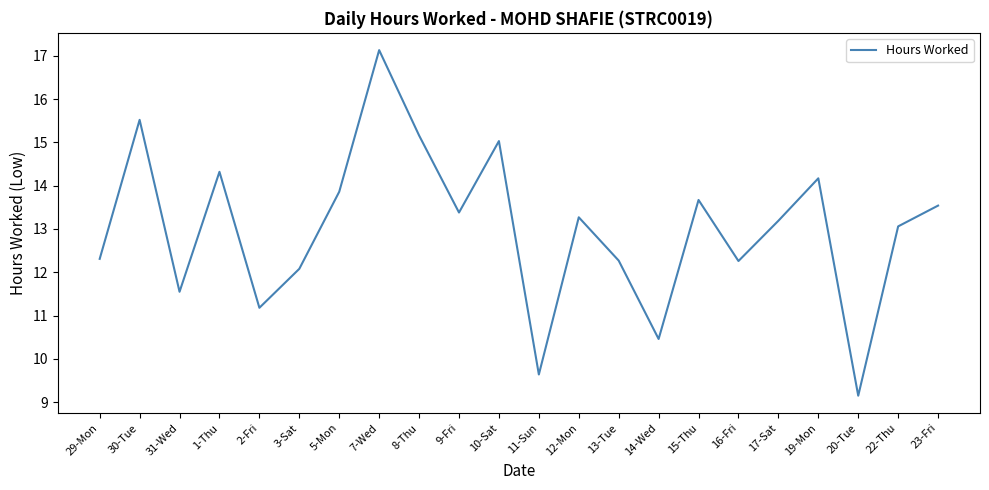

What is the ratio of the value at 15-Thu to the value at 9-Fri?

1.0